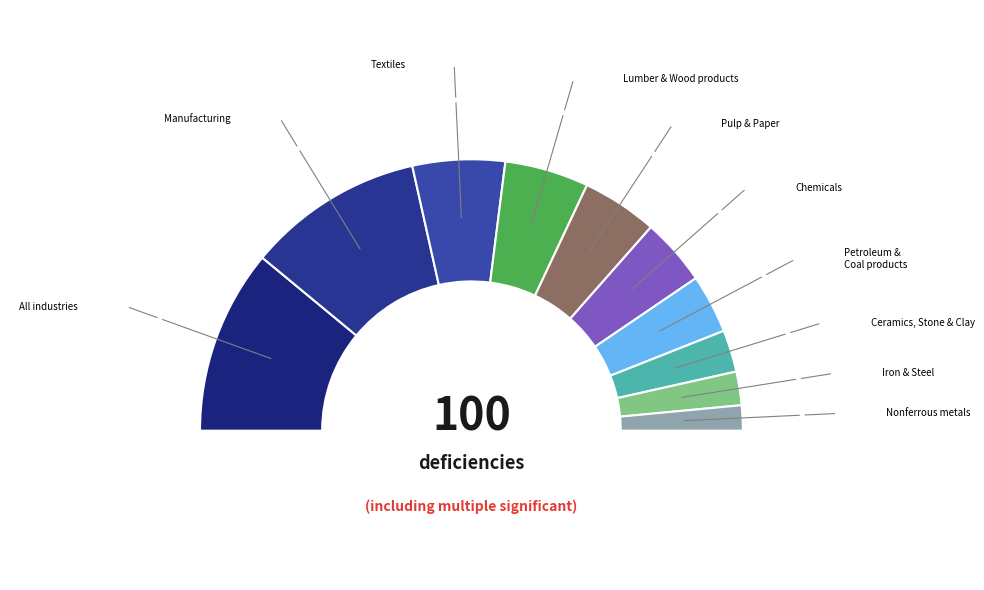

The Textiles slice represents 11% of the pie. True or false?

True